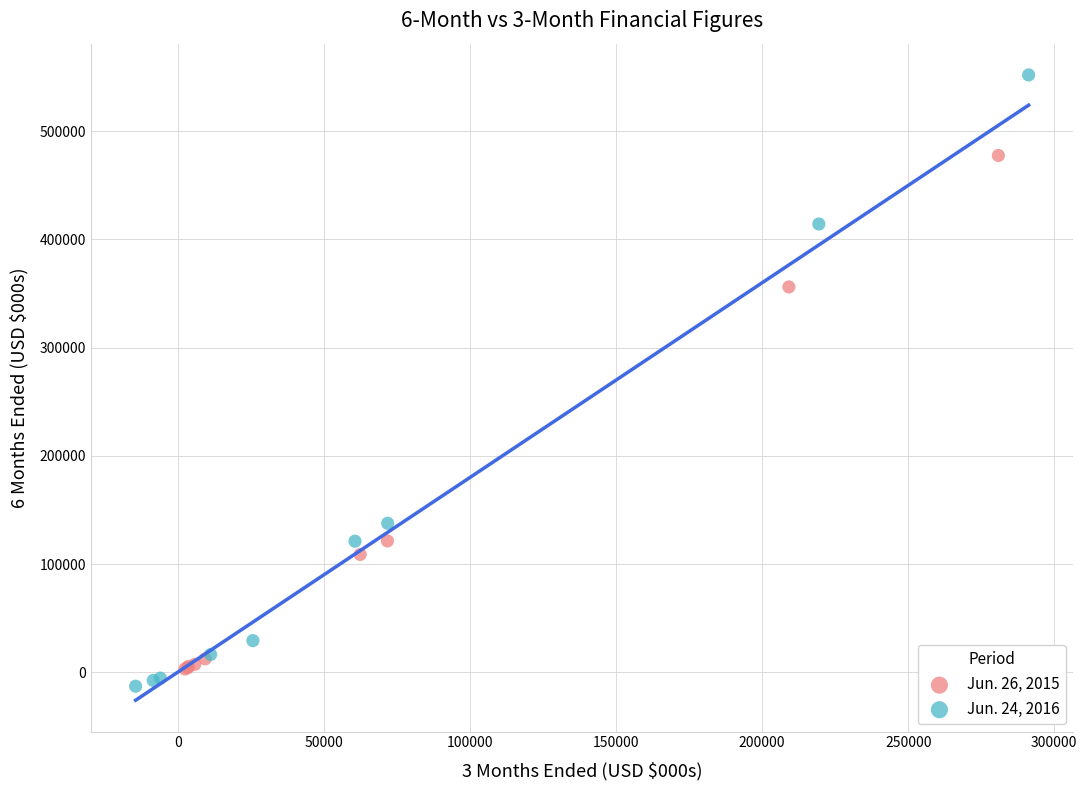

Which series contains the highest Y value?

Jun. 24, 2016